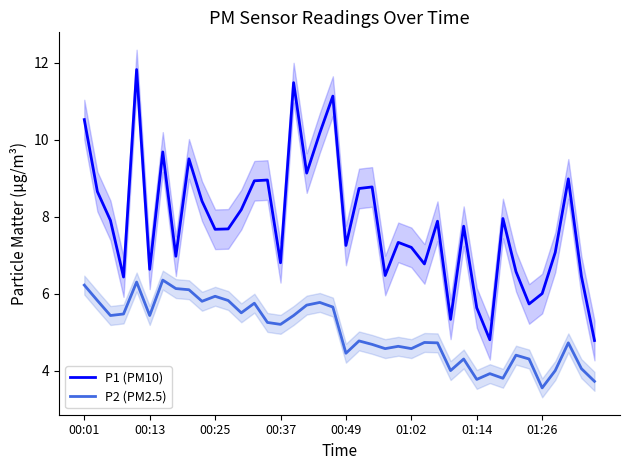

Where does the P2 (PM2.5) series first go above 5?

00:01